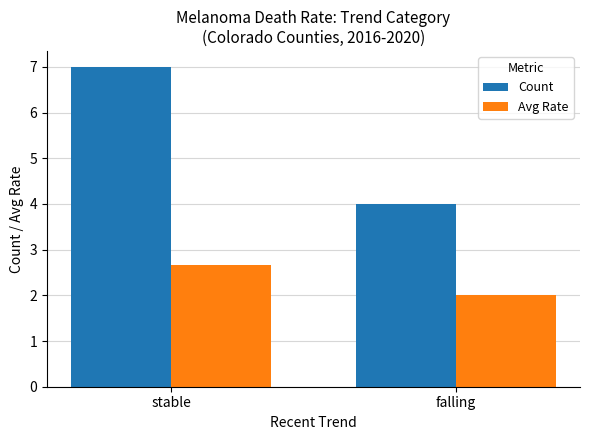

How many Count values are between 4 and 7?

2